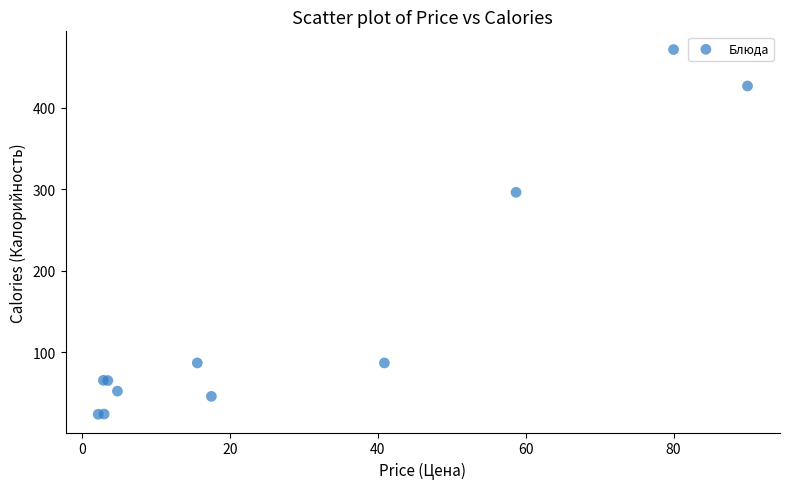

What Y value in the scatter plot is closest to 247?

296.0